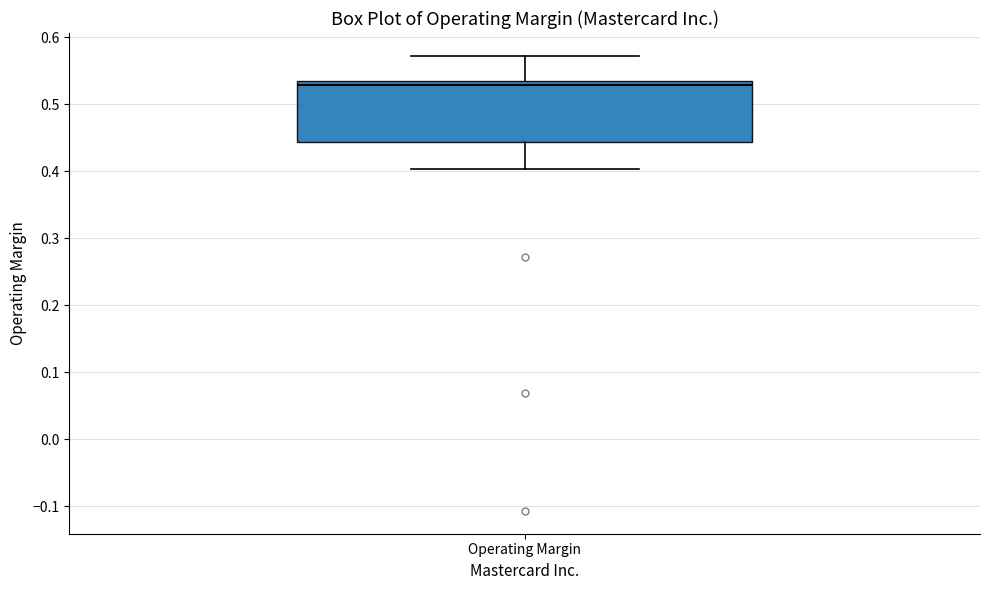

Transcribe this box plot: give where the median line is, the range the box spans, and where the two whiskers end, as read against the y-axis. The values are not printed on the chart, so give them approximately, as read against the axis.

median 0.53 (just below the box's upper edge), box 0.44 to 0.53, whiskers 0.40 to 0.57